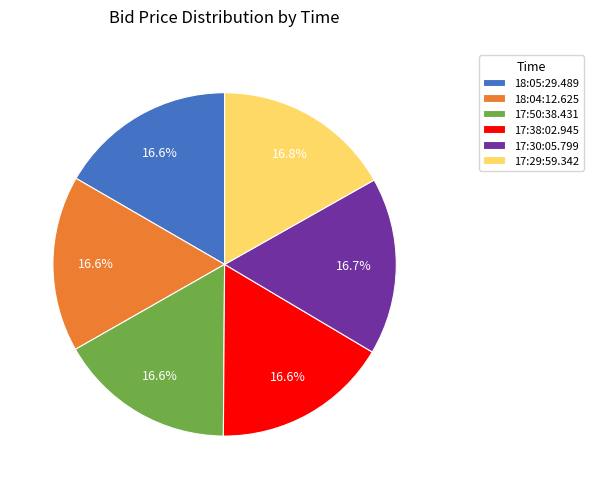

Is there a majority slice in this chart?

No